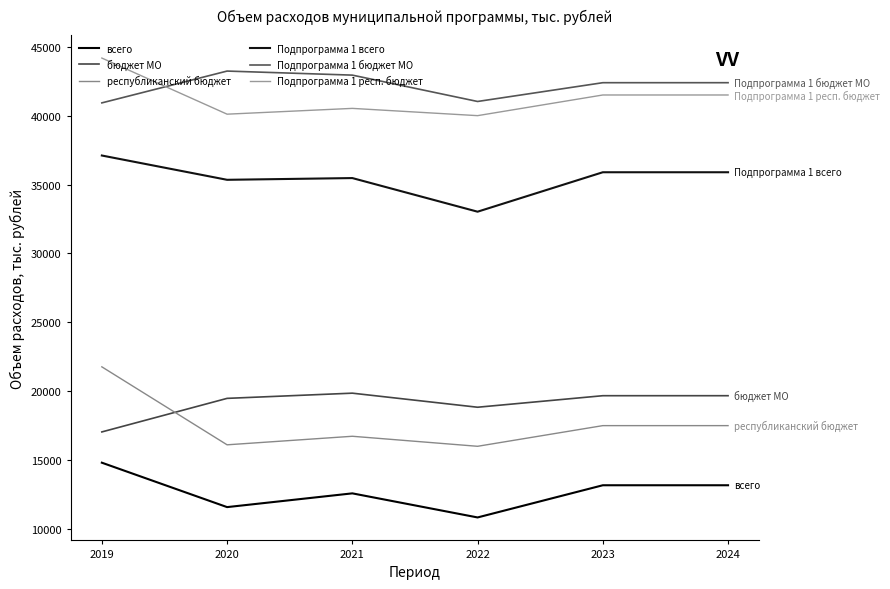

How many values in the Подпрограмма 1 всего series exceed 35891?

3